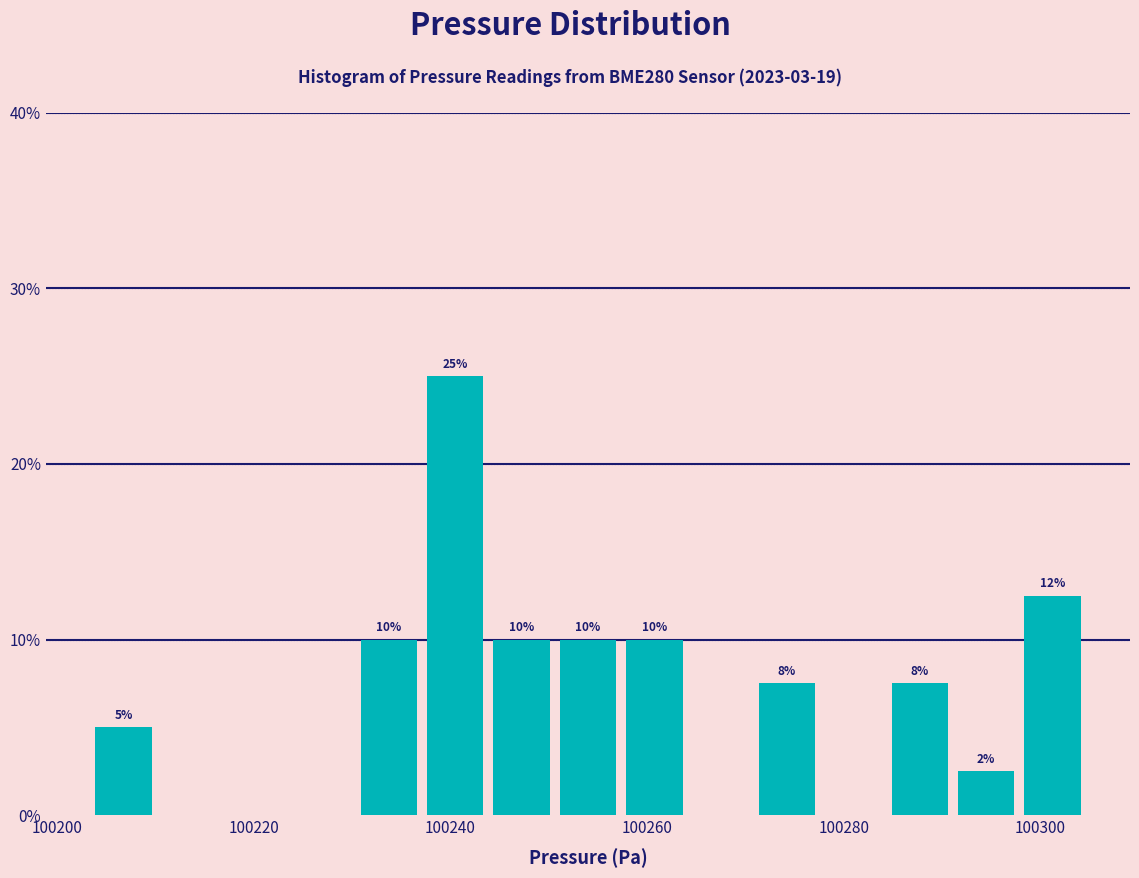

Around what value on the x-axis is the tallest bar? Give the approximate position of its centre, as read against the axis.

100240